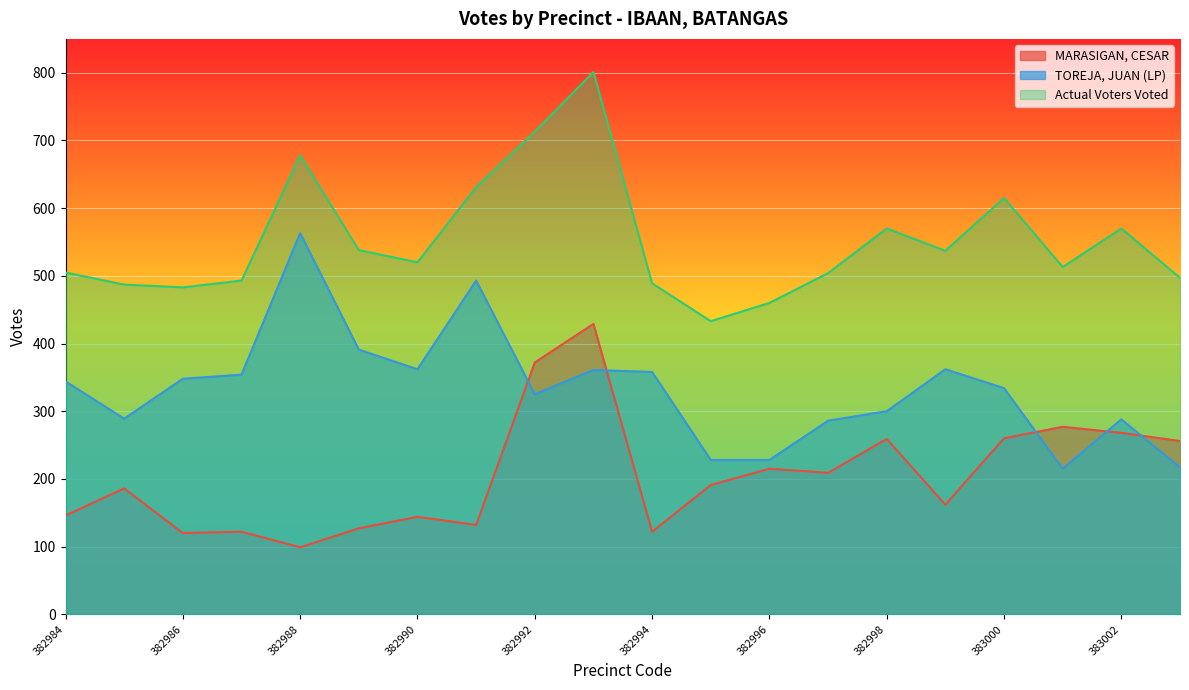

Is it true that MARASIGAN, CESAR equals 372 at 382992?

True